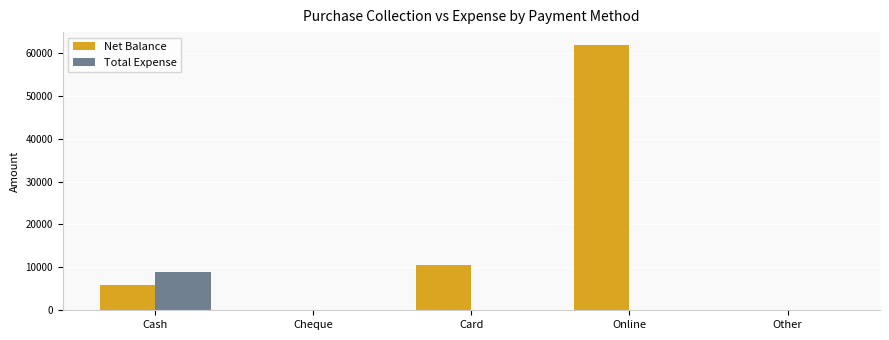

What is the sum of all Net Balance values?

78134